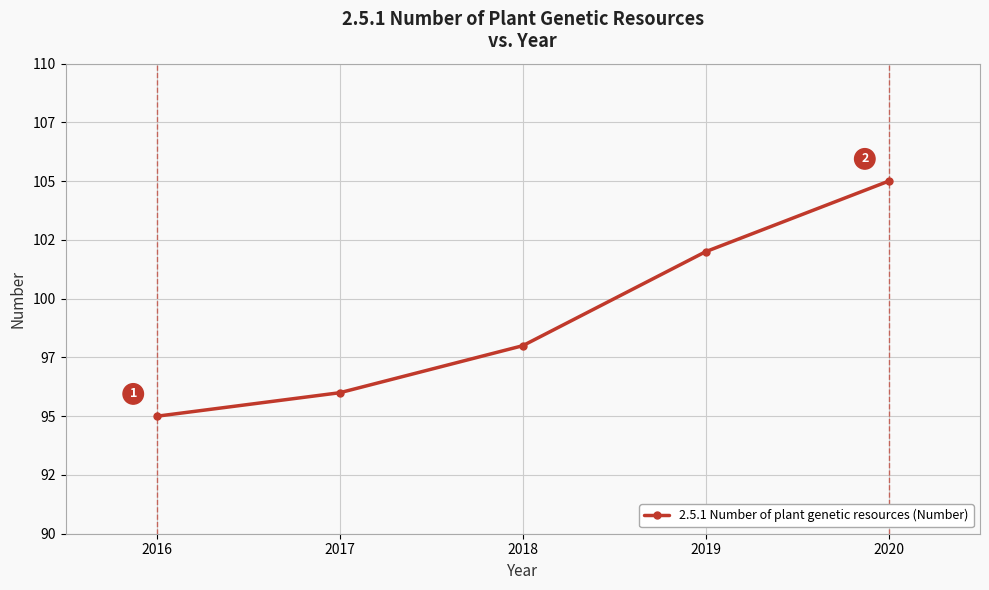

Where does the data first go above 98?

2019